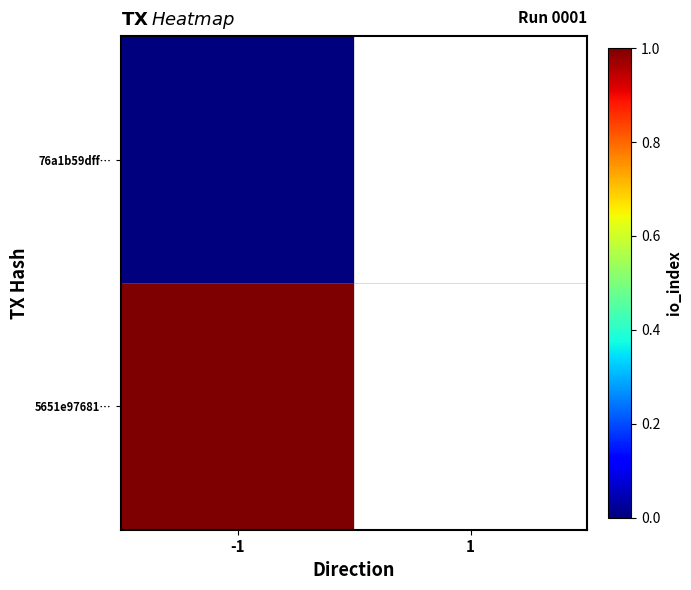

Which category has the highest value in the 76a1b59dff… series?

-1